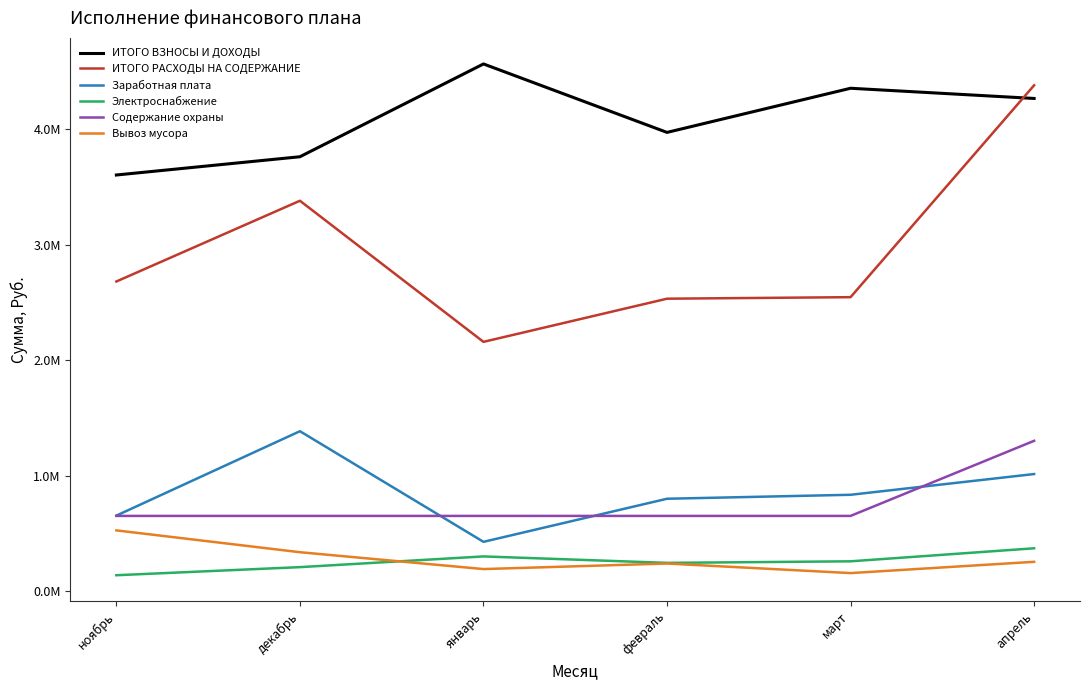

True or false: Содержание охраны and ИТОГО ВЗНОСЫ И ДОХОДЫ cross at least once.

False